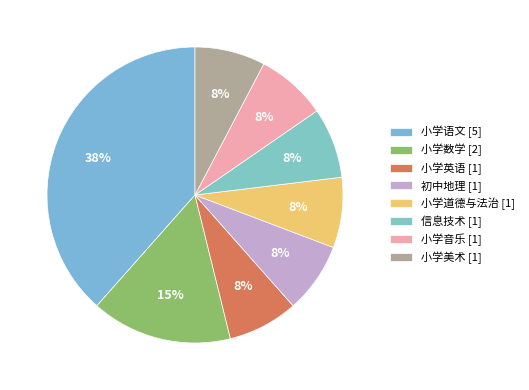

How many segments does this pie chart have?

8